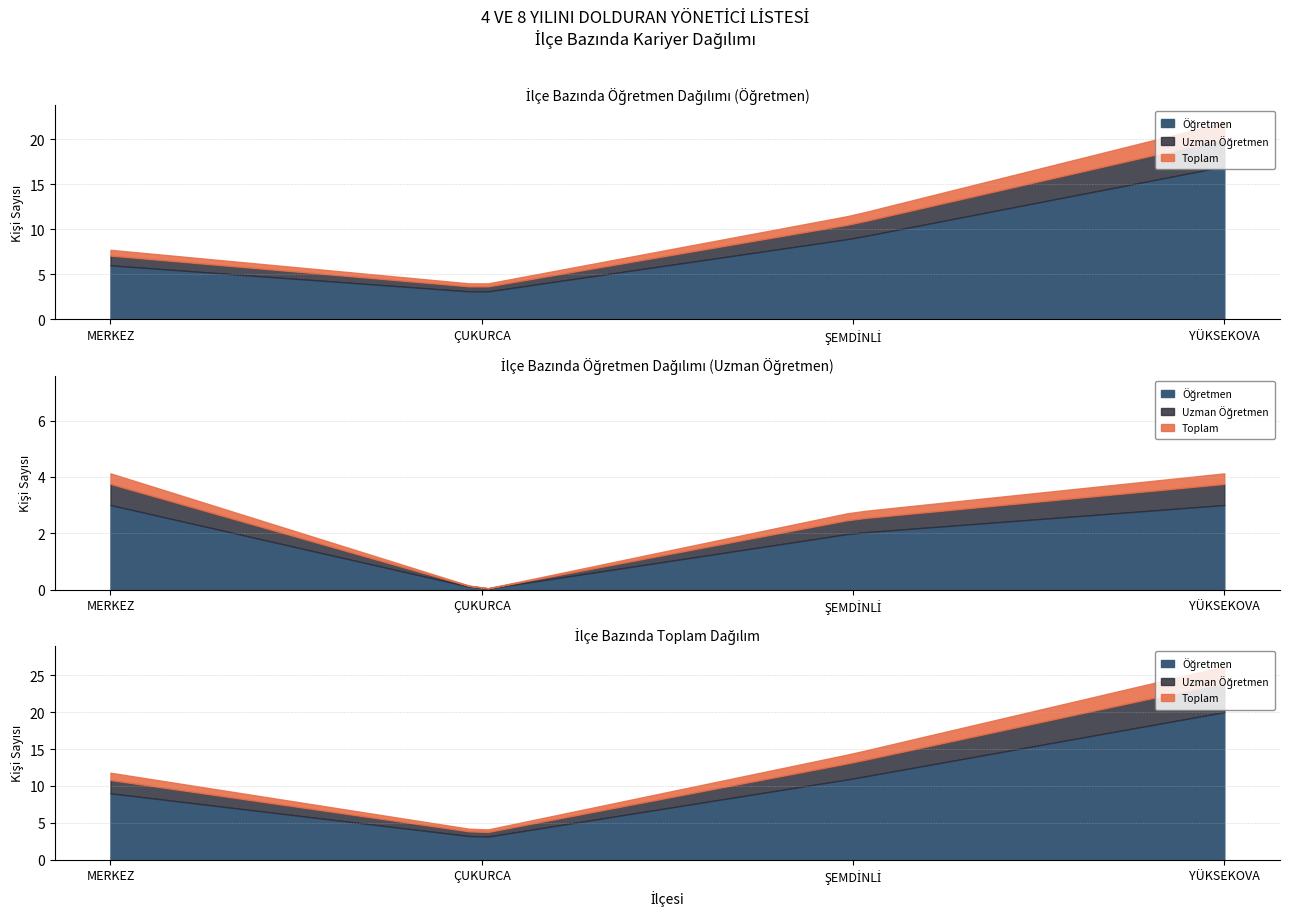

True or false: MERKEZ has a value of 2 at Uzman Öğretmen.

True